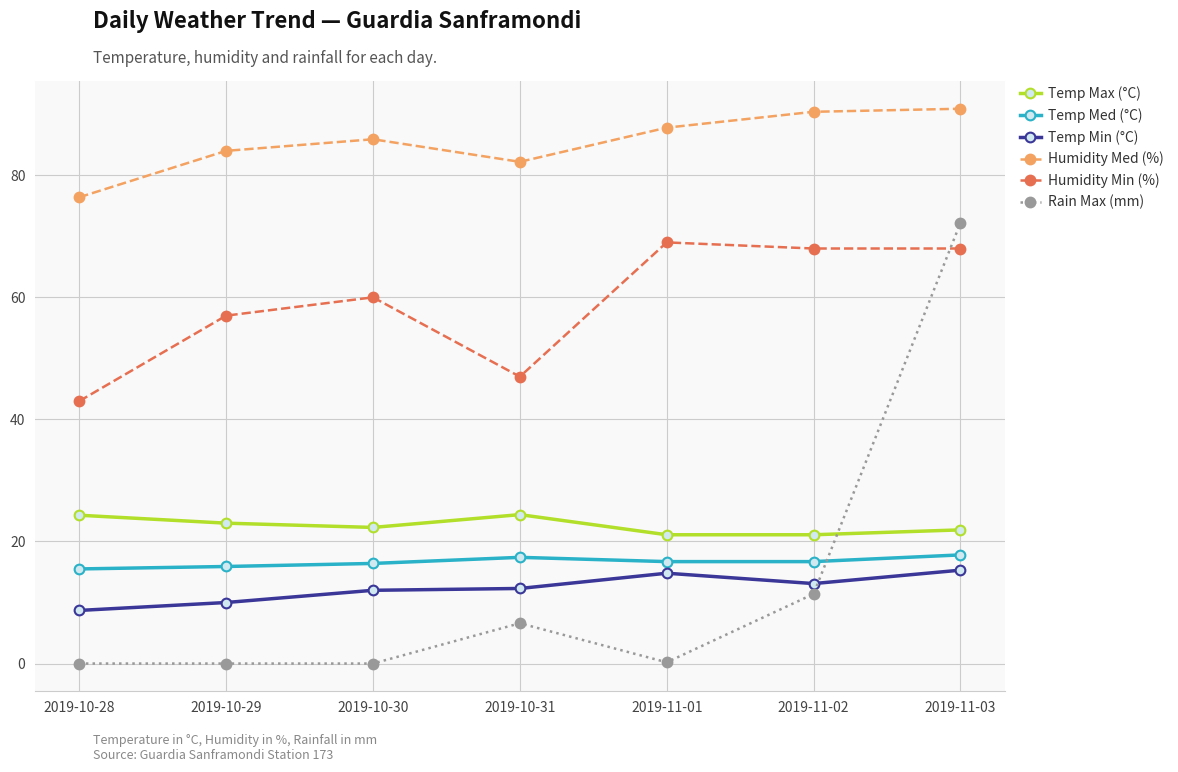

What is the difference between the highest and lowest values at 2019-11-02?

79.0